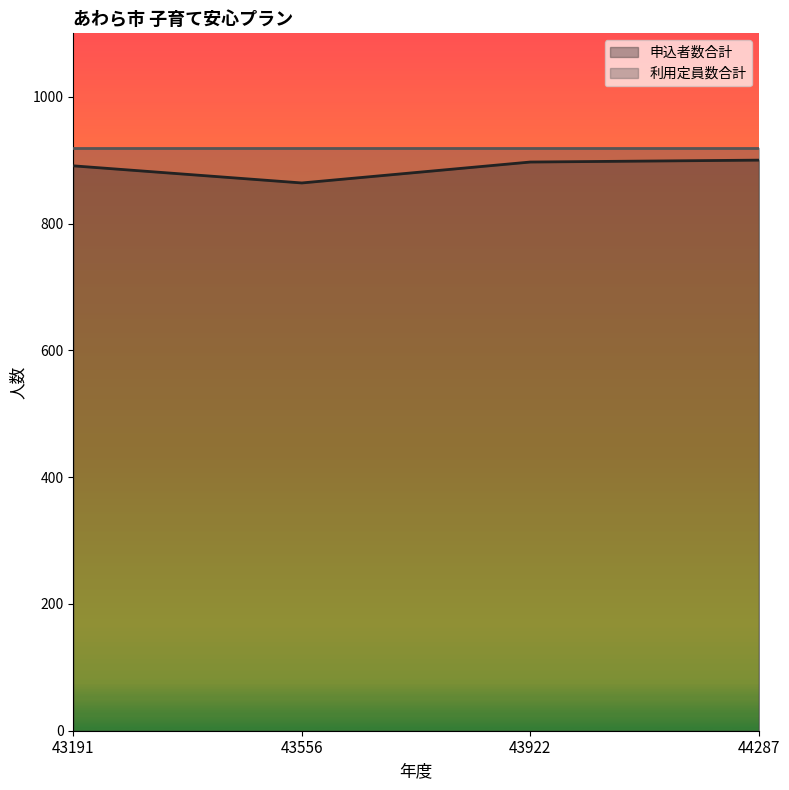

At which category does the chart reach its peak across all series?

44287